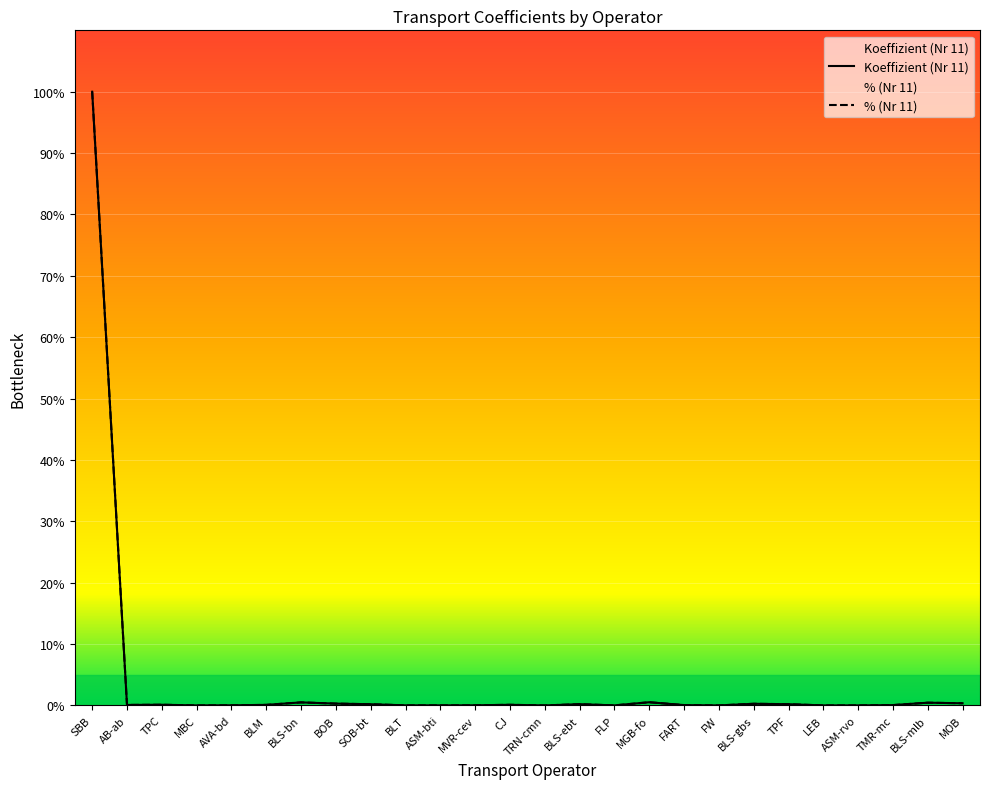

Rank the series by their maximum value, from lowest to highest.

Koeffizient (Nr 11), % (Nr 11)